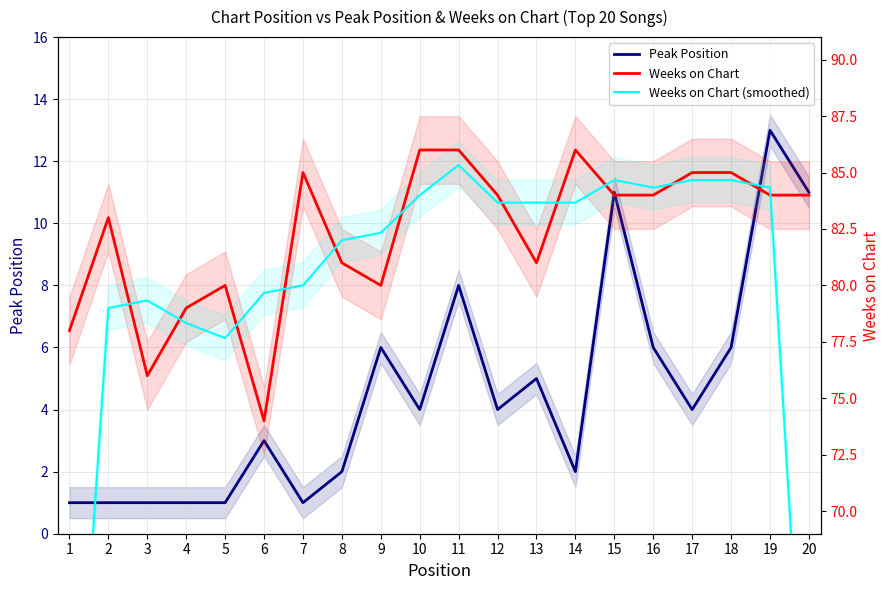

What is the minimum value for Peak Position?

1.0